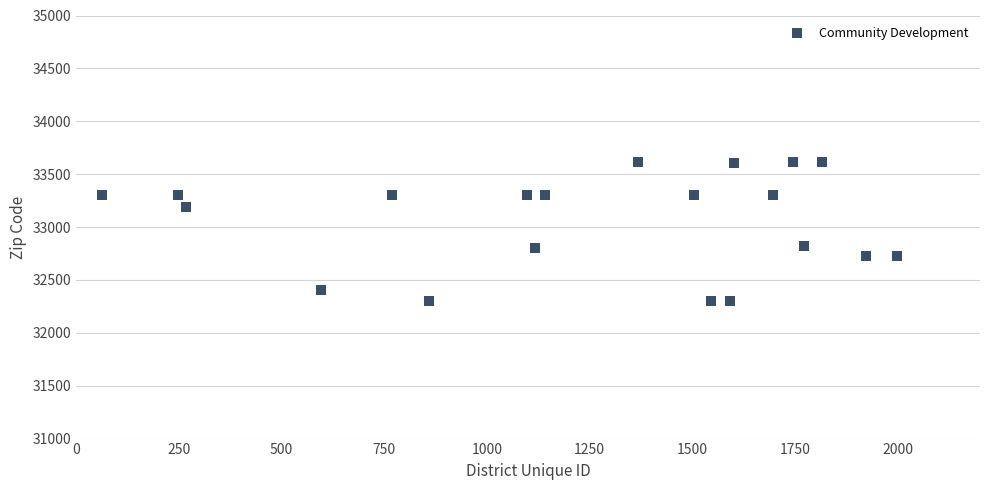

What is the range of X values (max minus min)?

1936